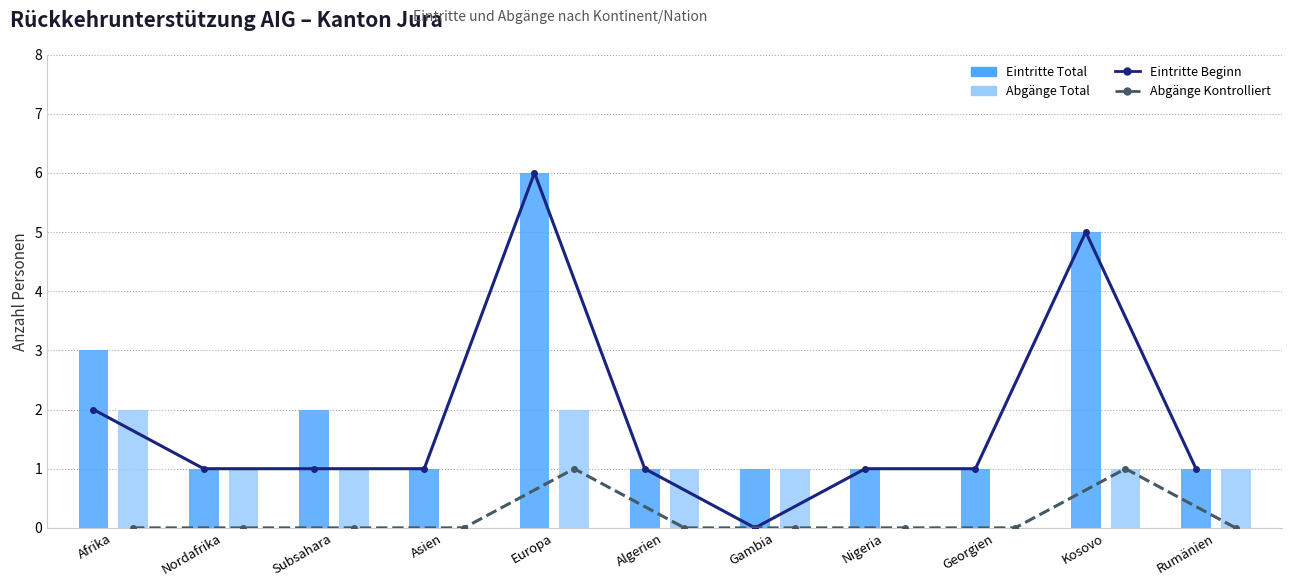

The Abgänge Total series shows 1 at Afrika. True or false?

False